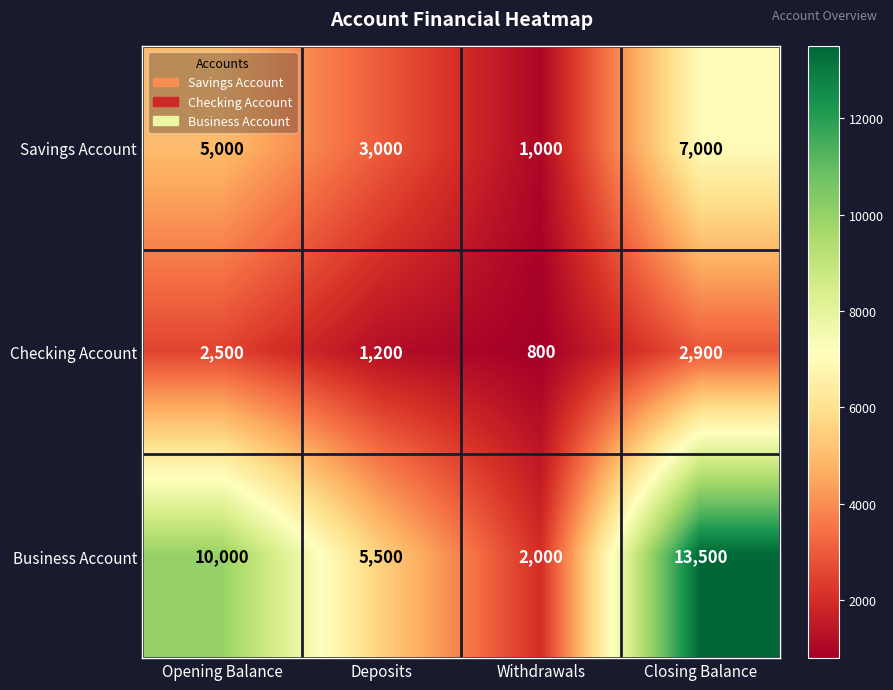

What is the approximate value of Savings Account at Withdrawals, to the nearest 10?

1000